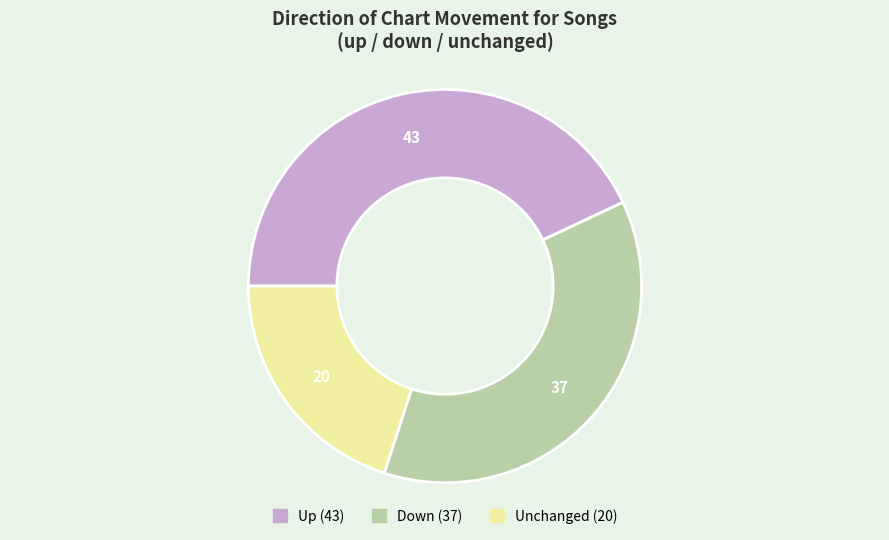

Does any single category account for the majority?

No